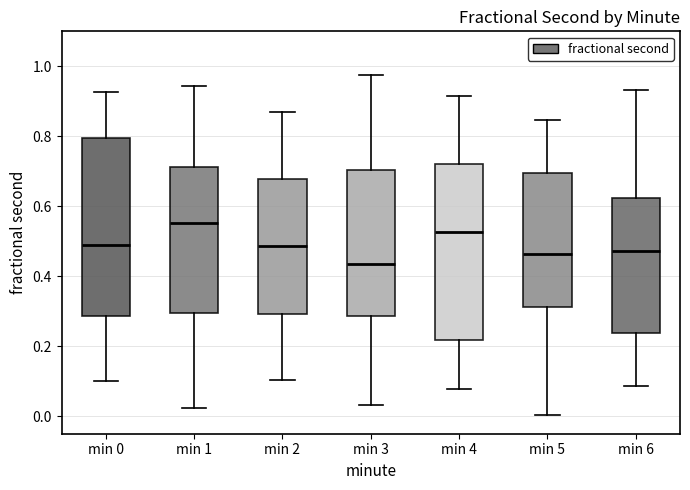

Reading left to right, transcribe this box plot: for each box, give where its median line is, the range the box spans, and where its two whiskers end, as read against the y-axis. The values are not printed on the chart, so give them approximately, as read against the axis.

min 0: median 0.48, box 0.28 to 0.80, whiskers 0.10 to 0.92
min 1: median 0.56, box 0.30 to 0.72, whiskers 0.02 to 0.94
min 2: median 0.48, box 0.30 to 0.68, whiskers 0.10 to 0.86
min 3: median 0.44, box 0.28 to 0.70, whiskers 0.04 to 0.98
min 4: median 0.52, box 0.22 to 0.72, whiskers 0.08 to 0.92
min 5: median 0.46, box 0.32 to 0.70, whiskers 0.00 to 0.84
min 6: median 0.48, box 0.24 to 0.62, whiskers 0.08 to 0.94